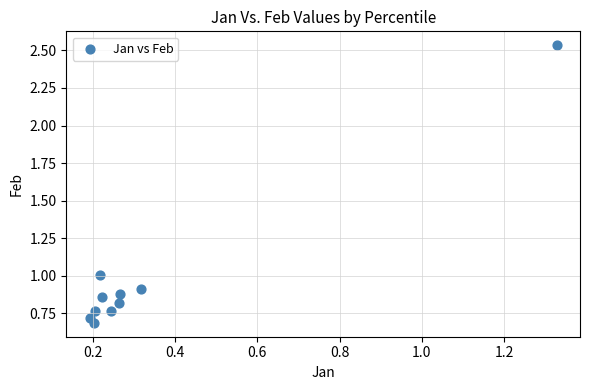

What is the range of Y values (max minus min)?

1.8